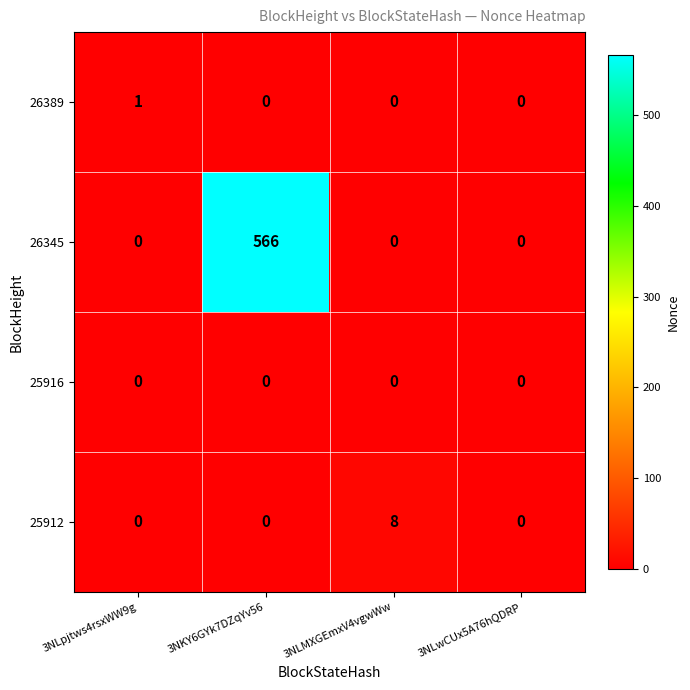

The 26389 series shows 0 at 3NKY6GYk7DZqYv56. True or false?

True